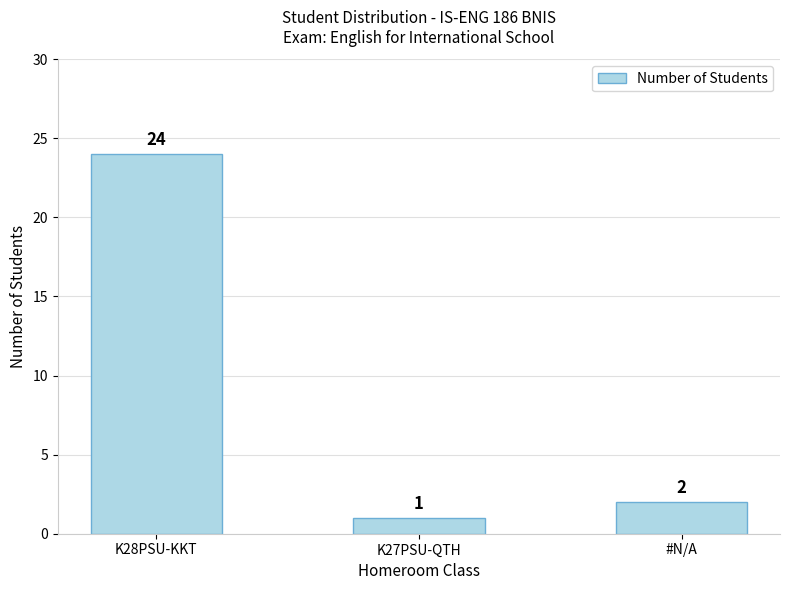

At which category does the chart reach its peak across all series?

K28PSU-KKT